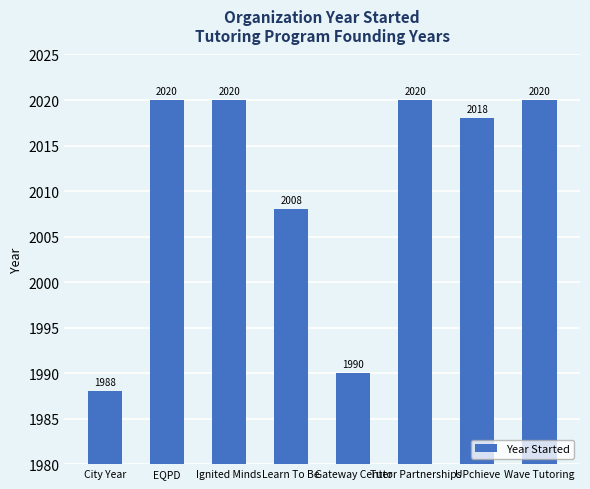

At which label is the value closest to 2004?

Learn To Be